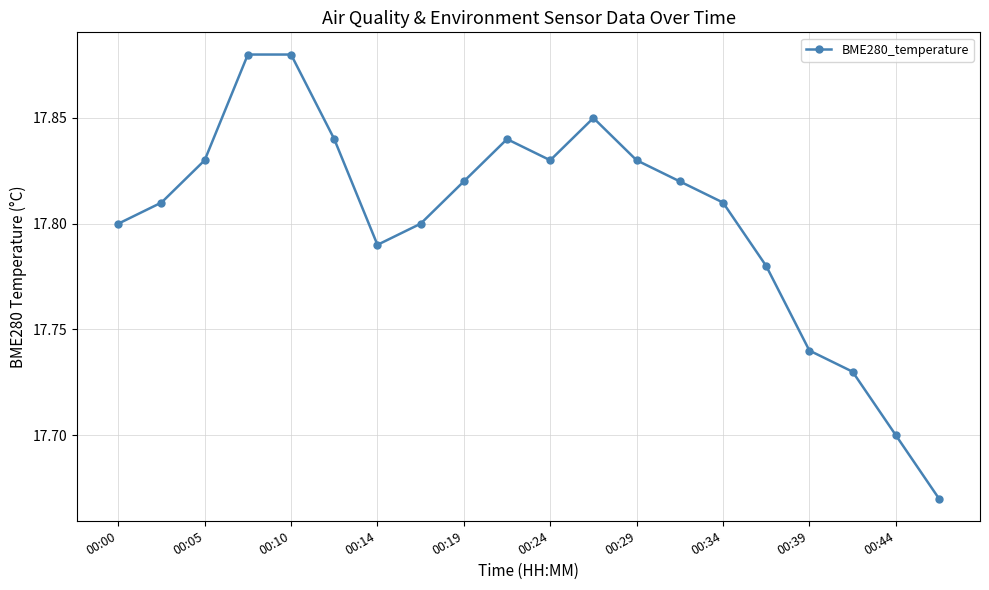

What is the sum of all values?

356.1